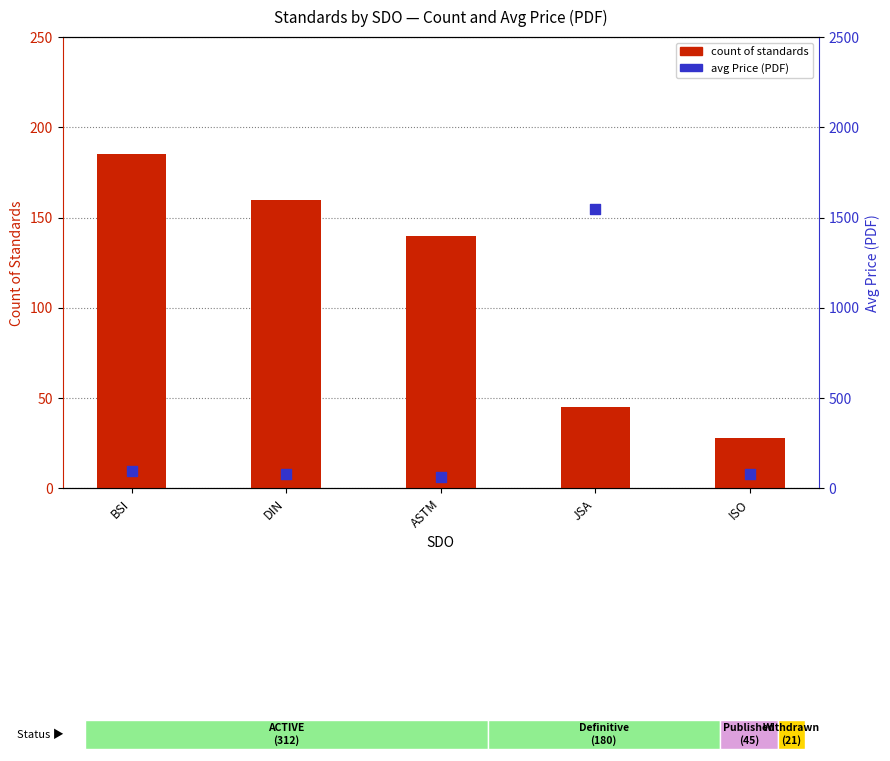

What is the total value across all series at ISO?

109.5